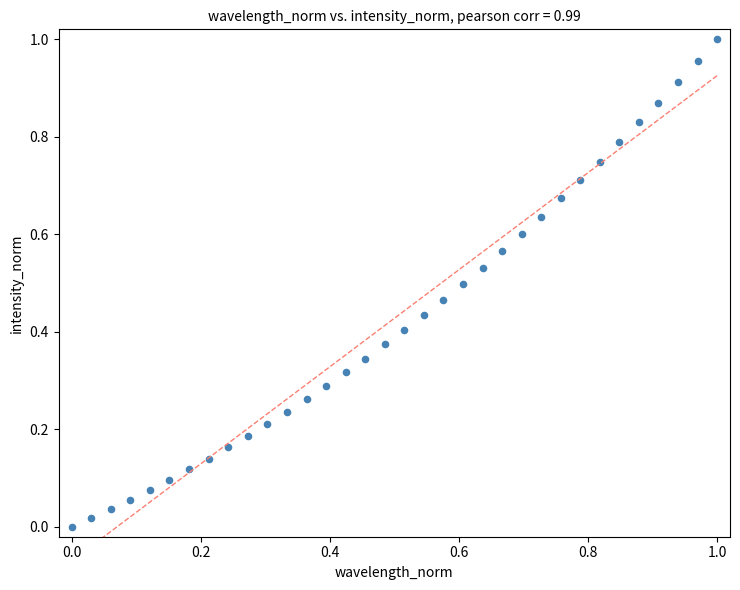

How many data points are displayed?

34